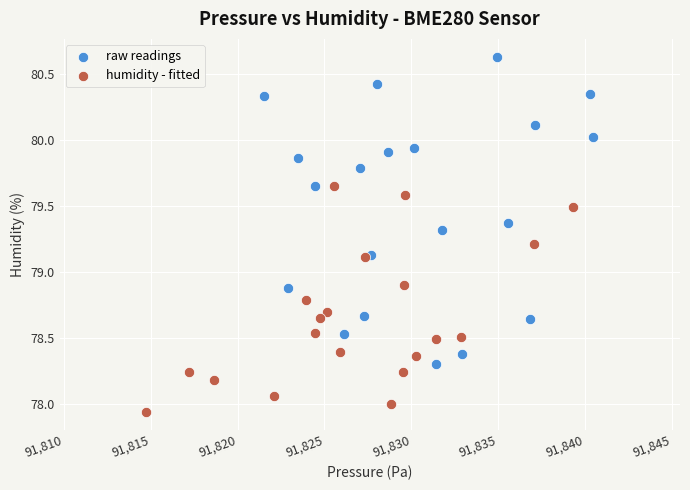

Which series has the widest spread of Y values?

raw readings